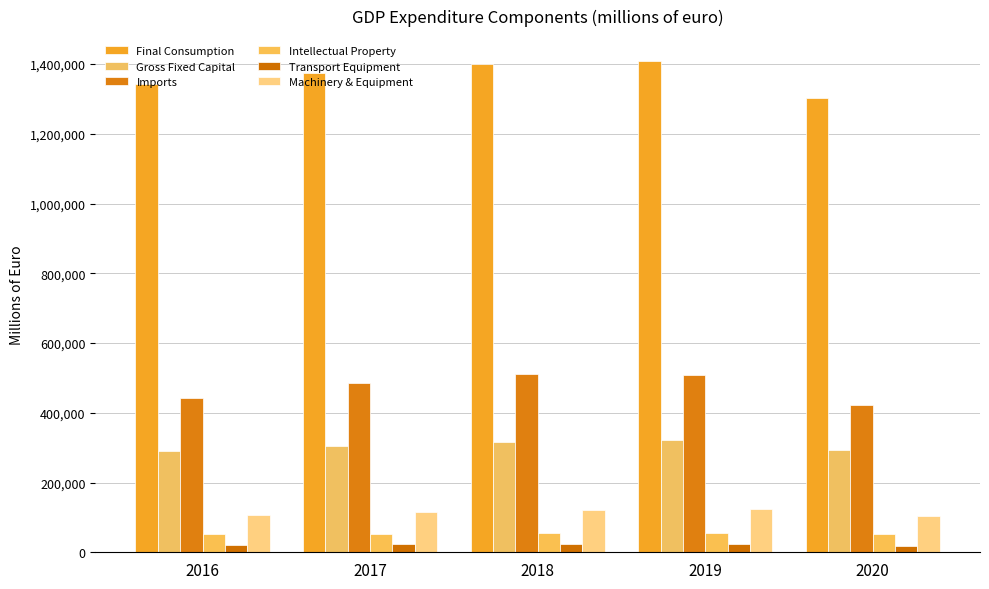

How many bars are there in each group?

6